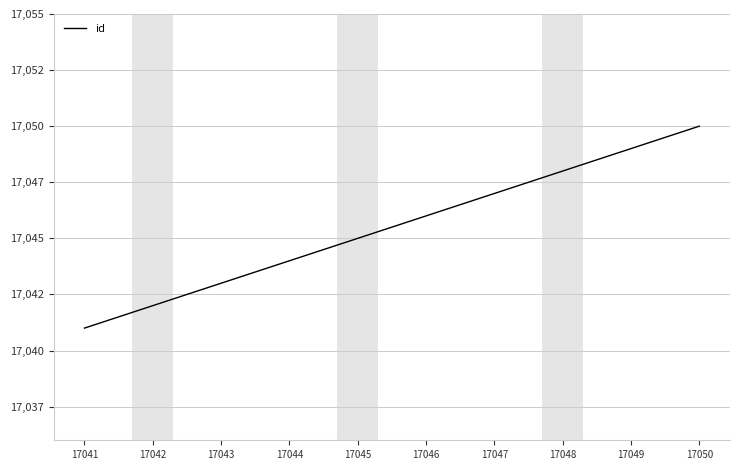

Which category has the highest value across all series?

17050